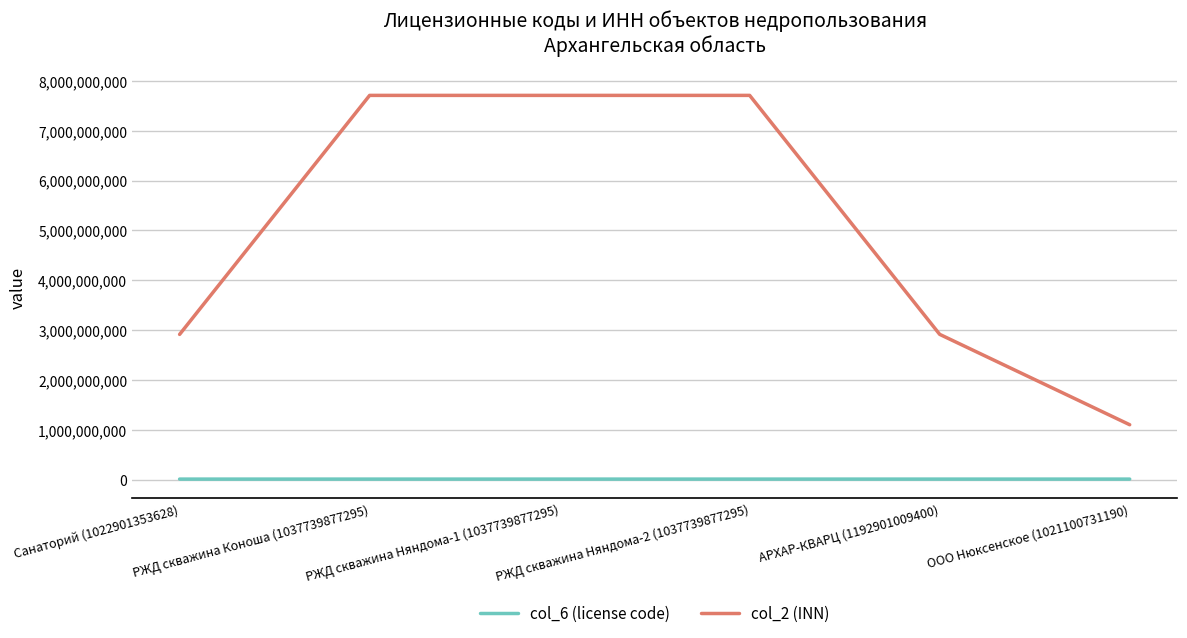

What is the smallest value displayed?

11622151